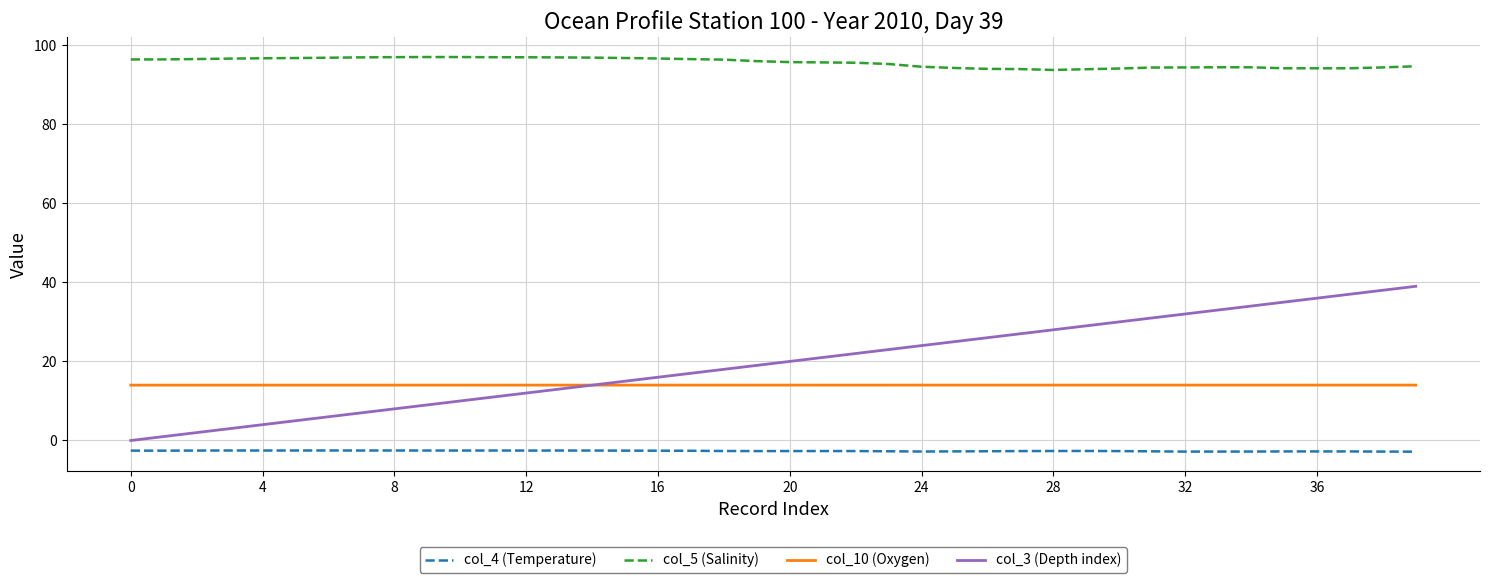

Does the chart have visible grid lines?

Yes